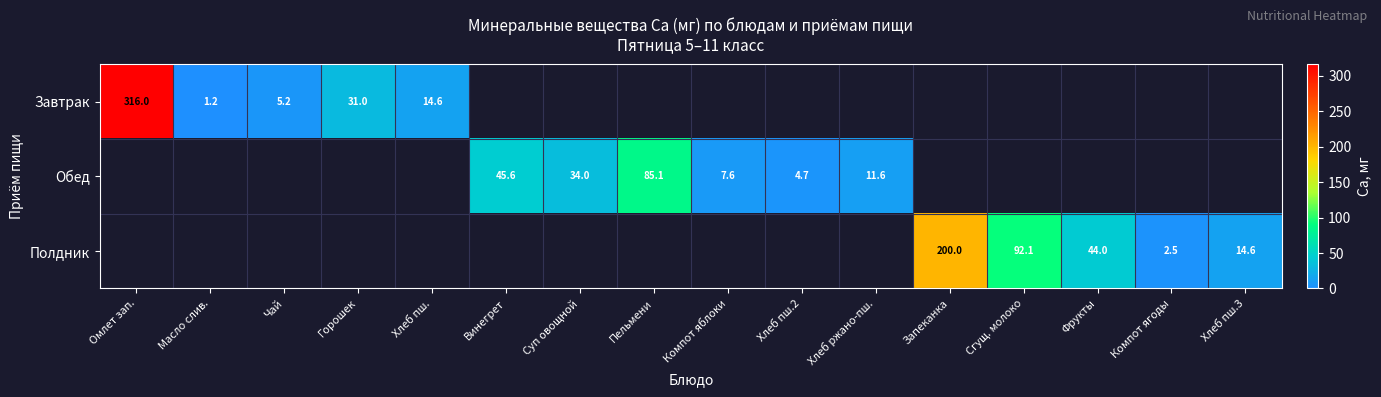

The value of Завтрак at Хлеб пш. is 14.6. True or false?

True